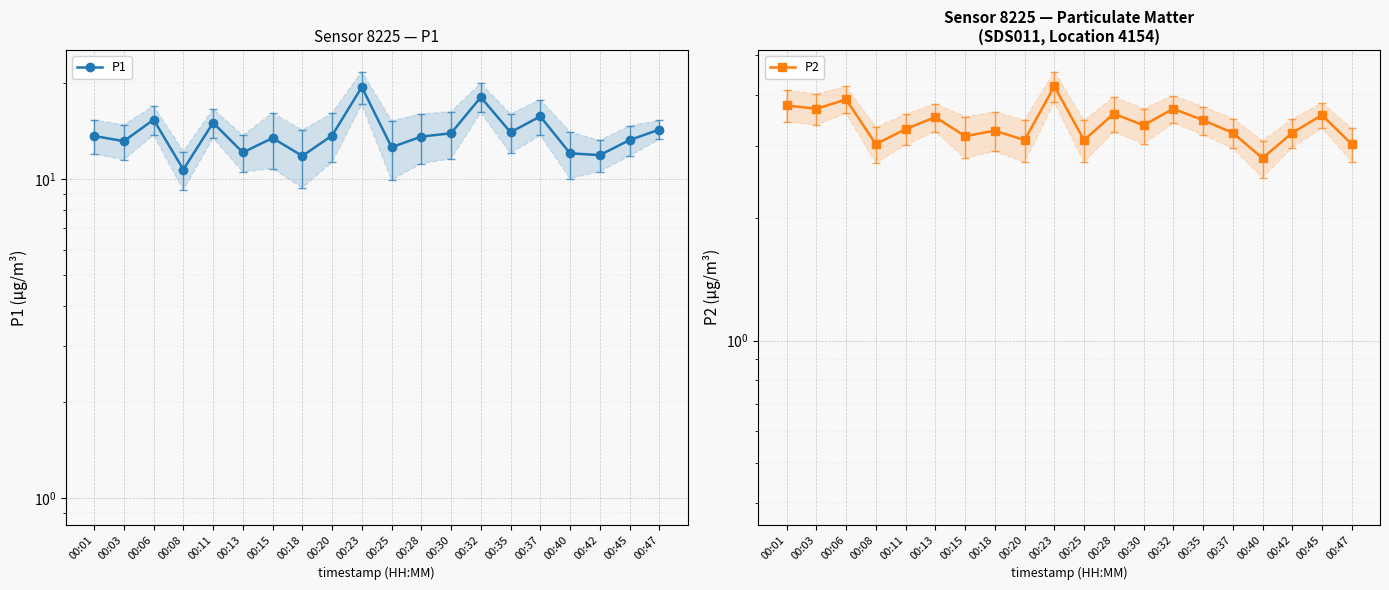

Does the chart display data point markers on the line(s)?

Yes